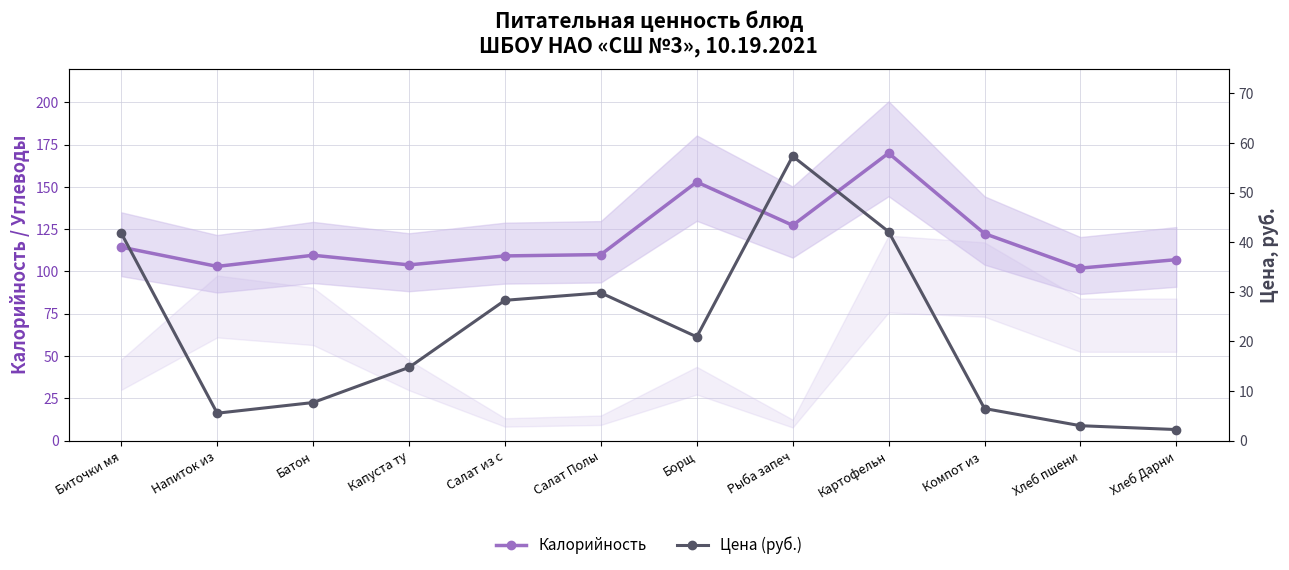

True or false: Калорийность and Цена (руб.) cross at least once.

False